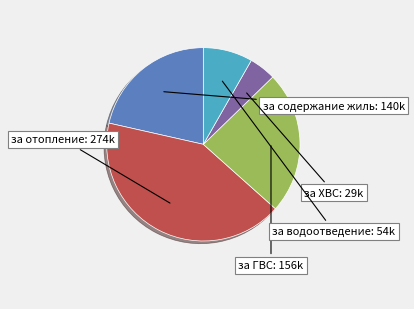

Does any single category account for the majority?

No